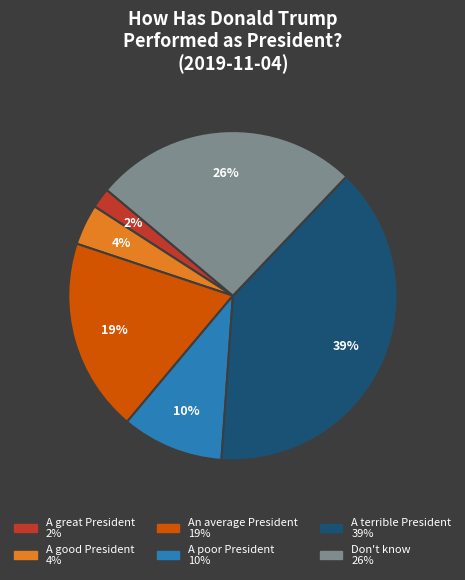

Which slice is the largest?

A terrible President